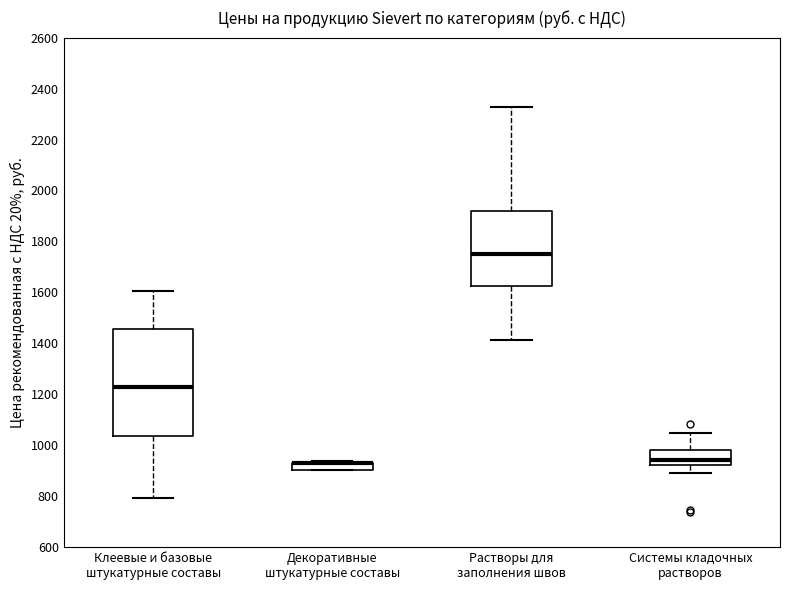

Where is the lower edge of the box for Декоративные штукатурные составы on the y-axis? The values are not printed on the chart, so give them approximately, as read against the axis.

900